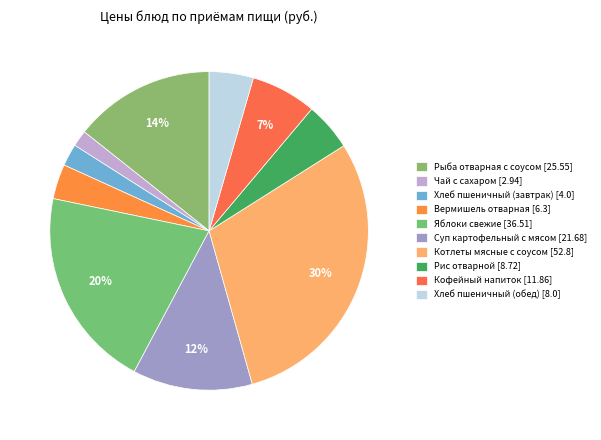

Which category has the biggest portion of the pie?

Котлеты мясные с соусом